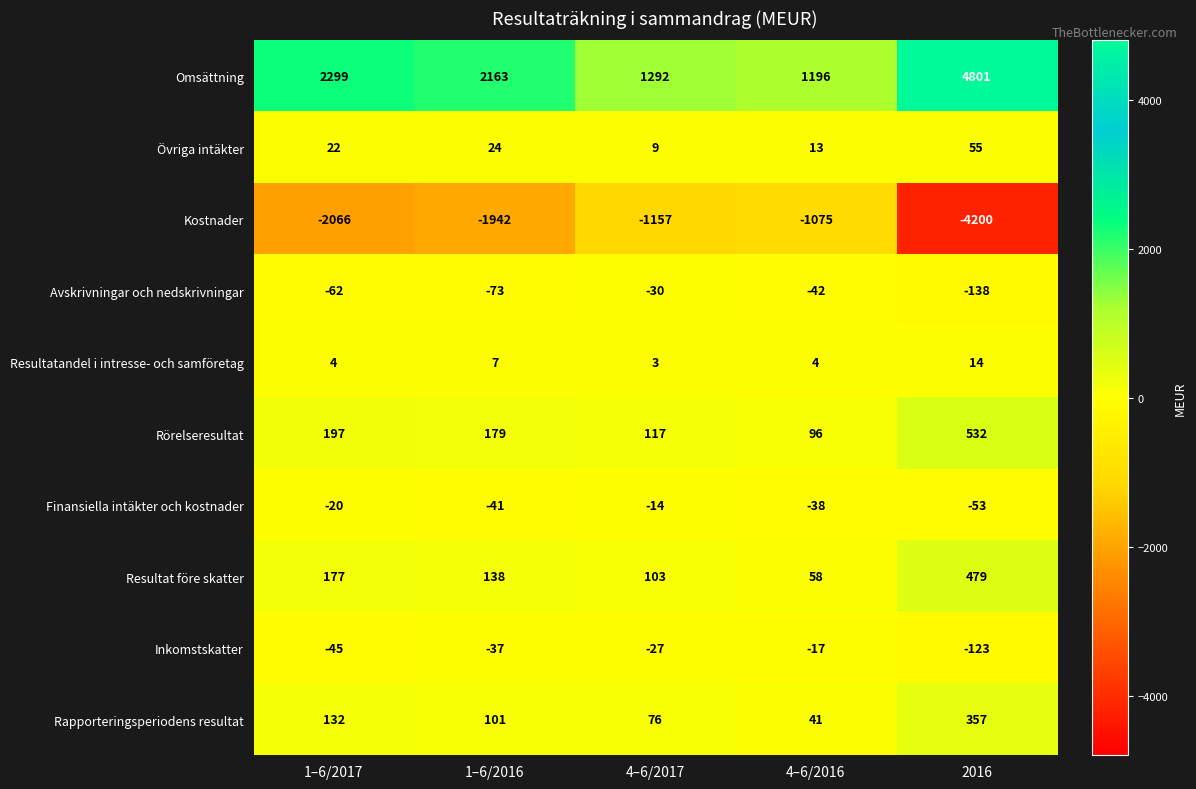

At which label is Kostnader closest to -2637?

1–6/2017